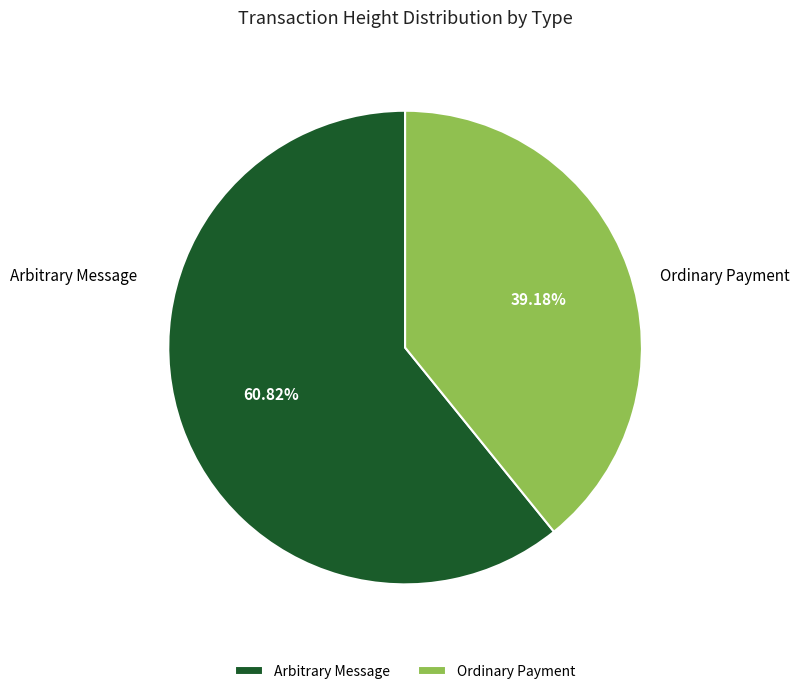

Which slice is the smallest?

Ordinary Payment